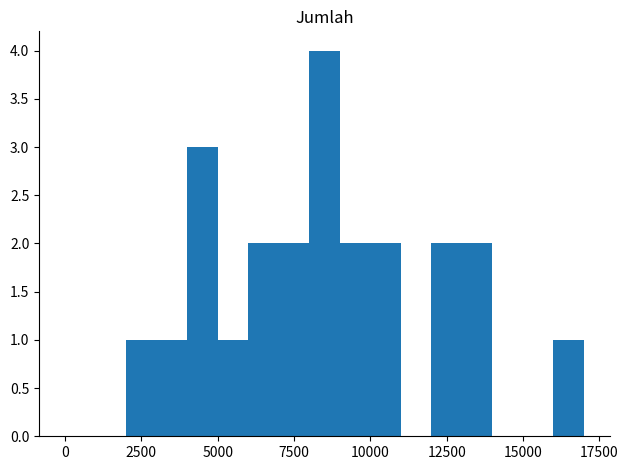

What is the greatest value displayed?

4